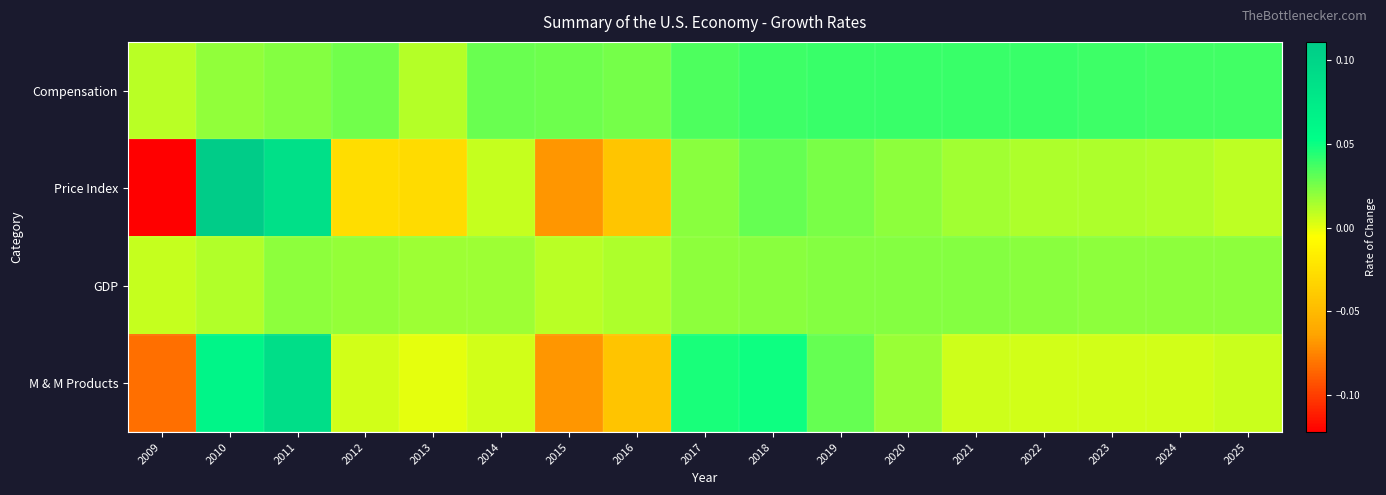

Rank the series by their maximum value, from highest to lowest.

Price Index, M & M Products, Compensation, GDP